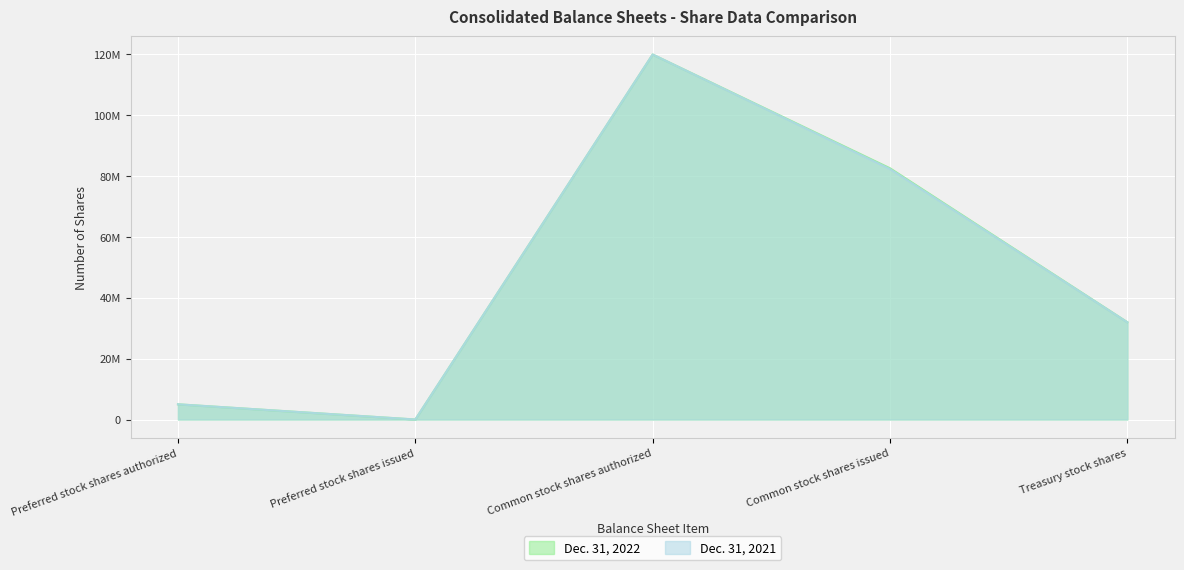

What is the label of the 5th point from the right?

Preferred stock shares authorized